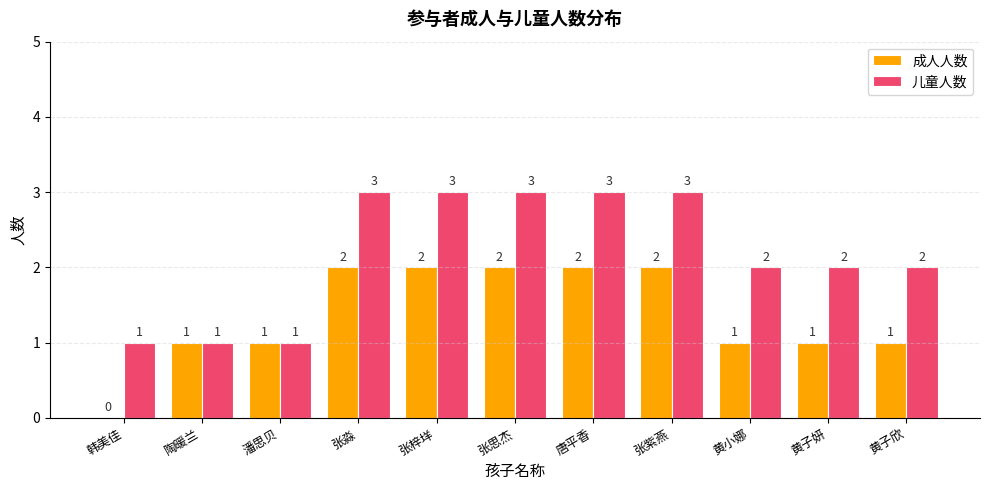

Is it true that 成人人数 equals 2 at 张紫燕?

True